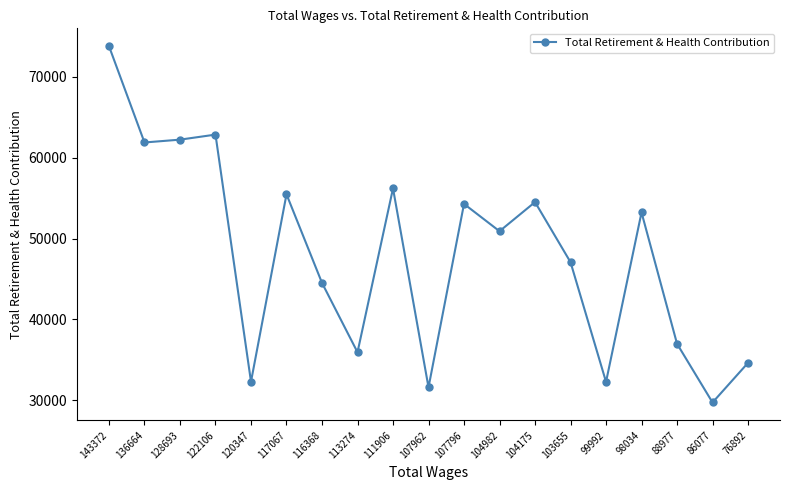

What is the difference between the second highest and second lowest values?

31278